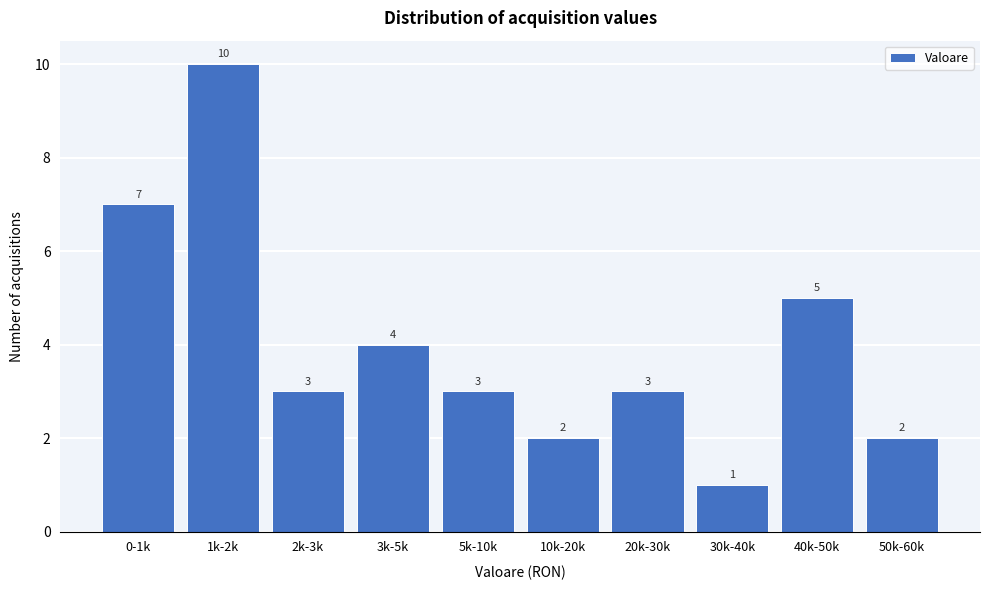

Reading left to right, transcribe all the data shown in this chart.

0-1k=7	1k-2k=10	2k-3k=3	3k-5k=4	5k-10k=3	10k-20k=2	20k-30k=3	30k-40k=1	40k-50k=5	50k-60k=2